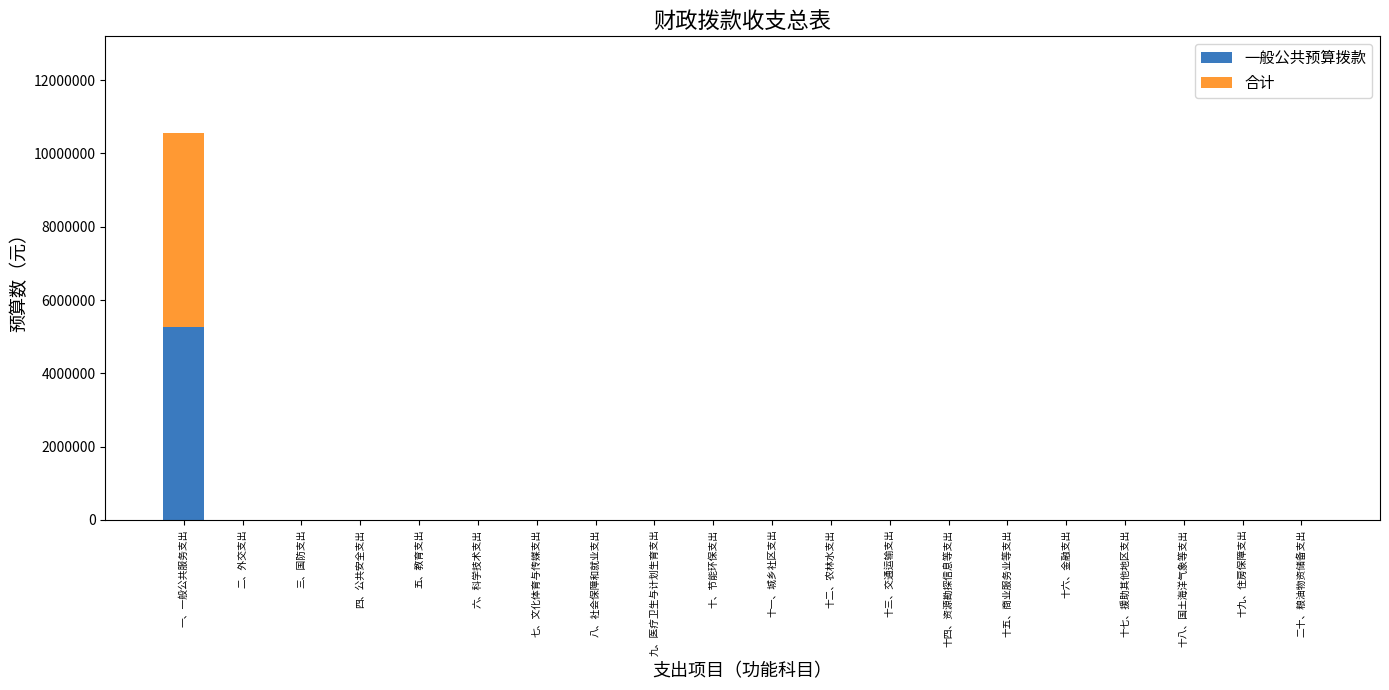

What are all the series names shown in the legend?

一般公共预算拨款, 合计